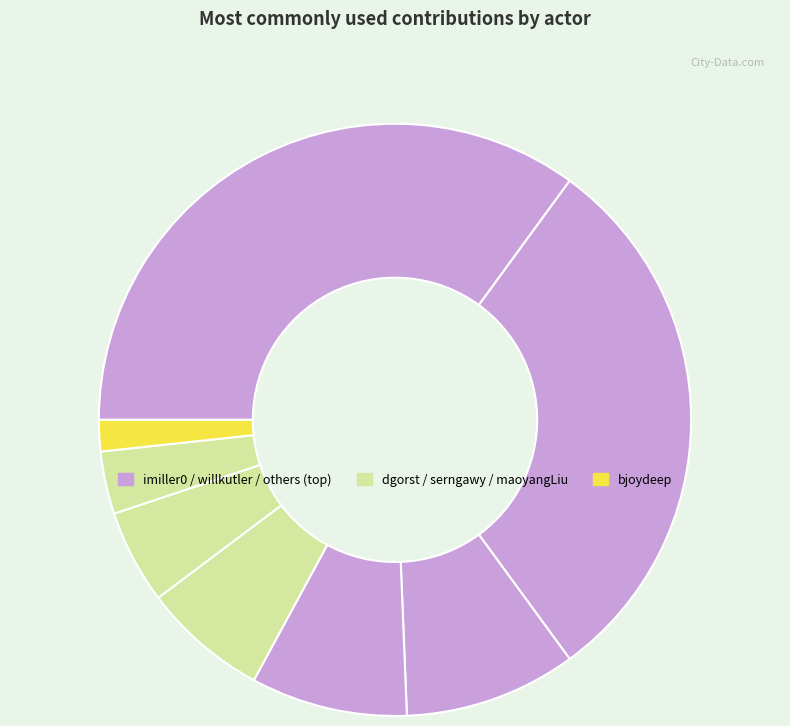

How many slices are in this pie chart?

8